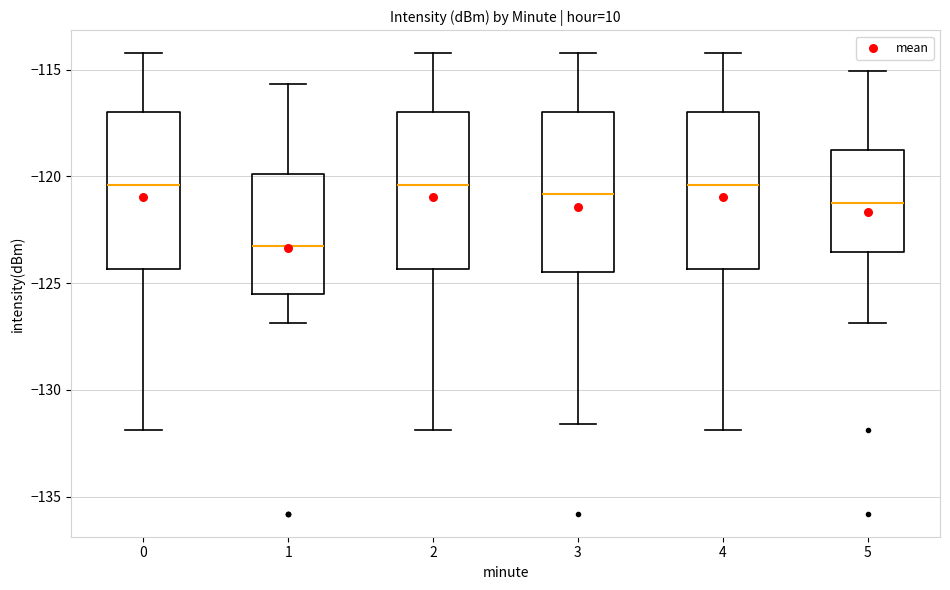

Reading left to right, transcribe this box plot: for each box, give where its median line is, the range the box spans, and where its two whiskers end, as read against the y-axis. The values are not printed on the chart, so give them approximately, as read against the axis.

0: median -120.5, box -124.5 to -117.0, whiskers -132.0 to -114.0
1: median -123.5, box -125.5 to -120.0, whiskers -127.0 to -115.5
2: median -120.5, box -124.5 to -117.0, whiskers -132.0 to -114.0
3: median -121.0, box -124.5 to -117.0, whiskers -131.5 to -114.0
4: median -120.5, box -124.5 to -117.0, whiskers -132.0 to -114.0
5: median -121.0, box -123.5 to -119.0, whiskers -127.0 to -115.0